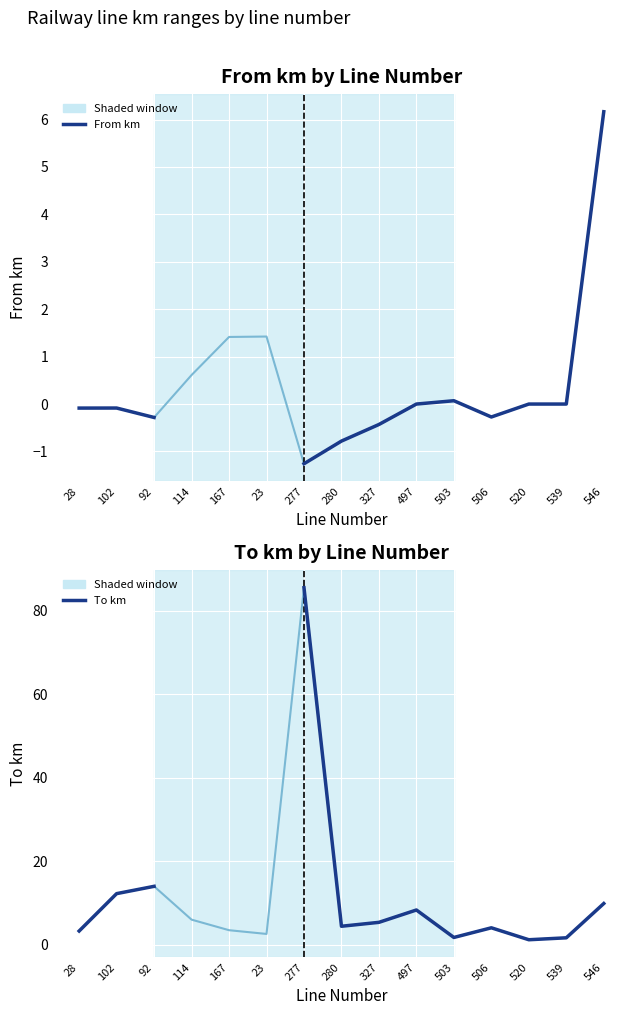

What is the label of the 5th point from the left?

167